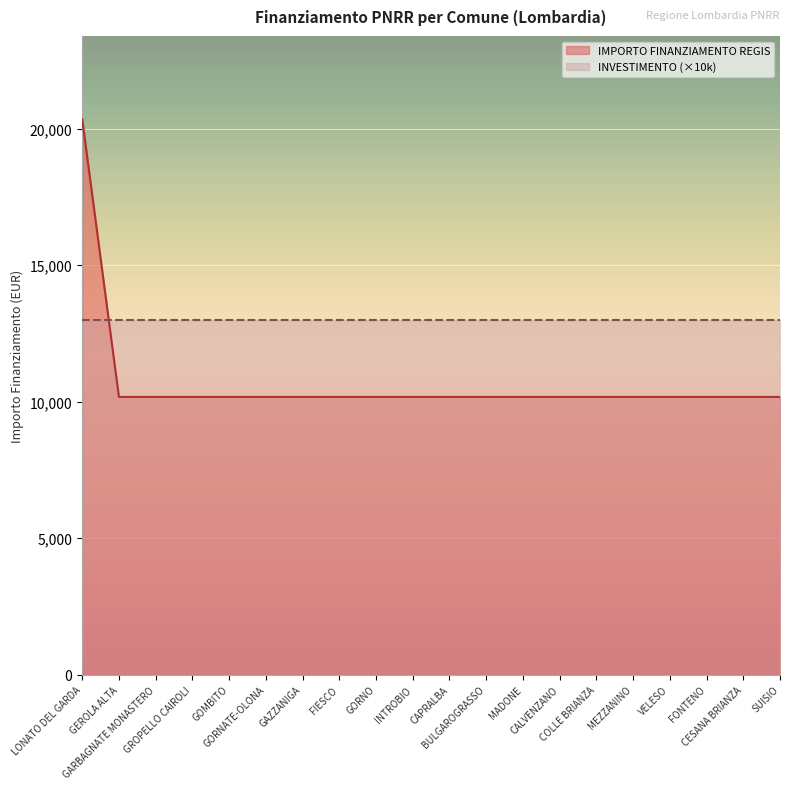

The chart shows a value of 10172 at GAZZANIGA. True or false?

True